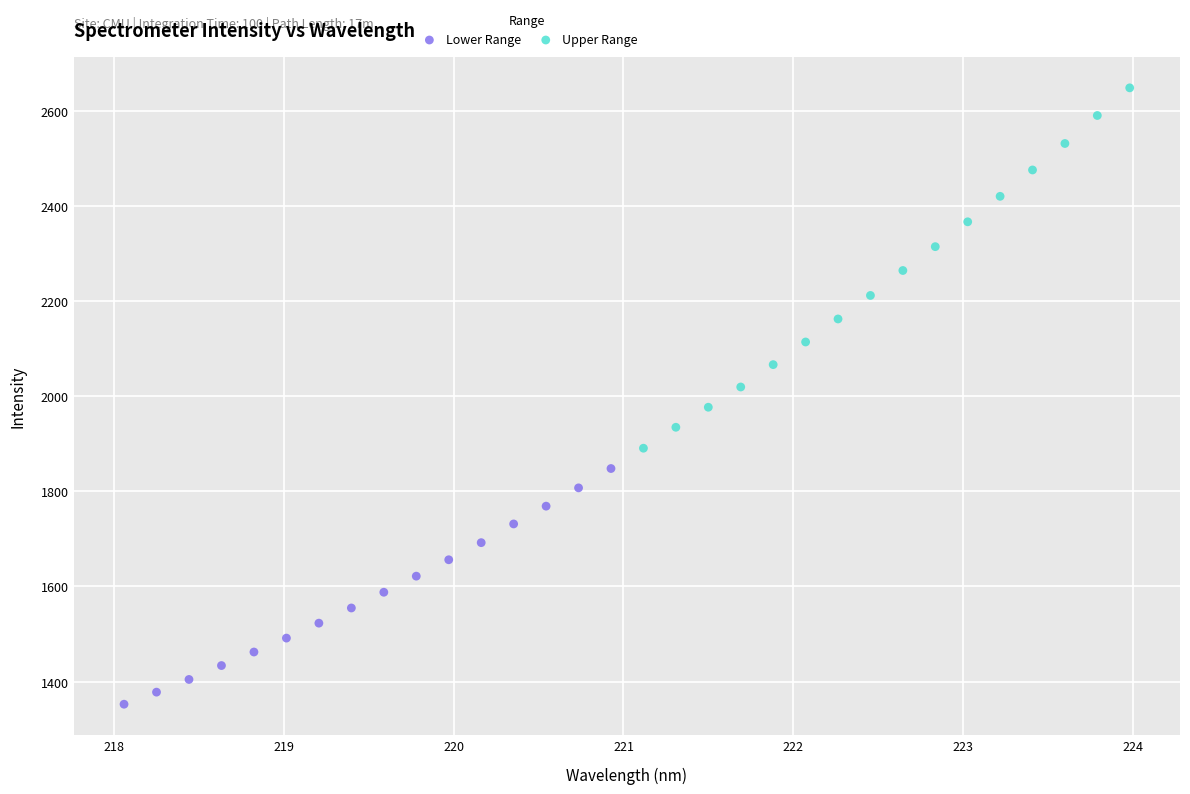

Which series contains the highest Y value?

Upper Range